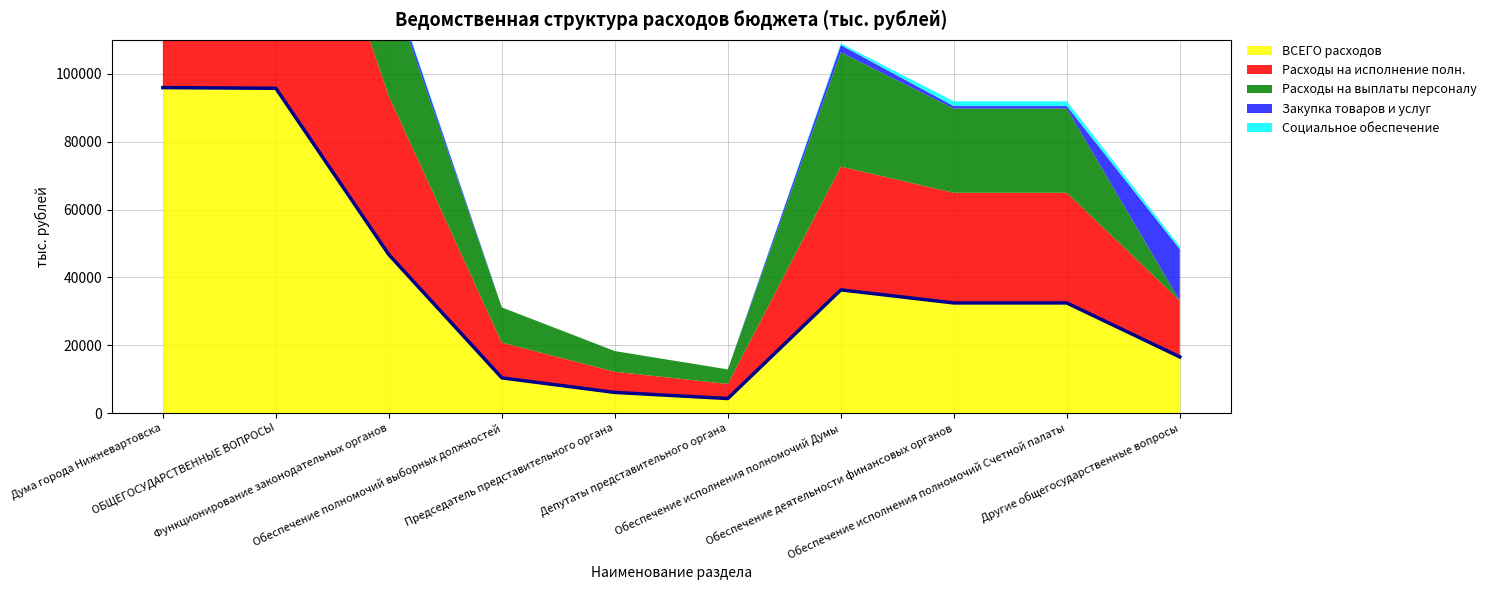

How many interior local valleys does the Расходы на выплаты персоналу series have?

1